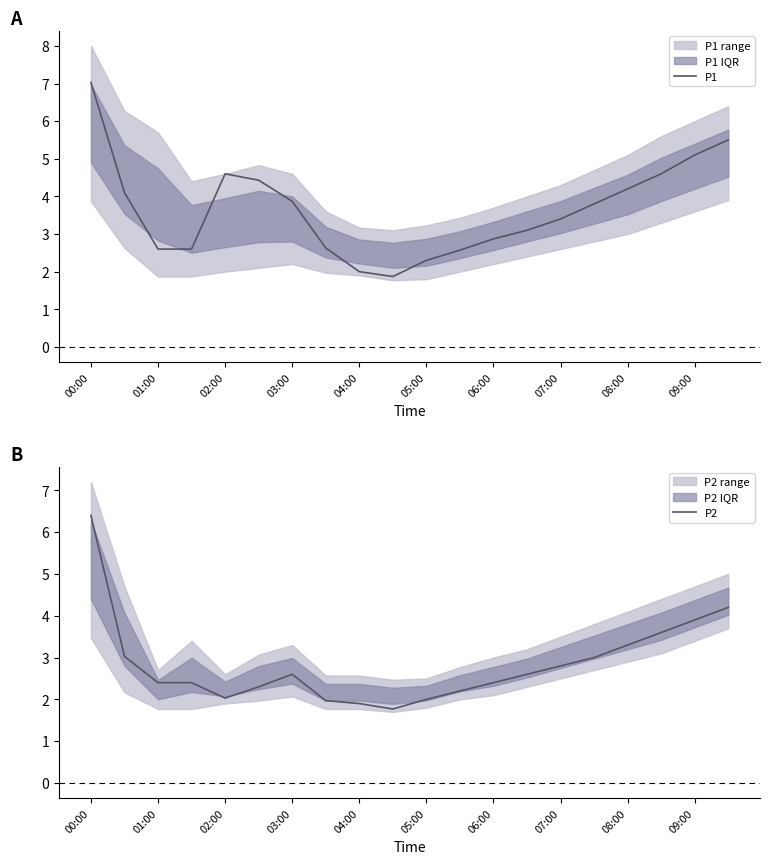

What value does the P2 series have at 06:00?

2.4